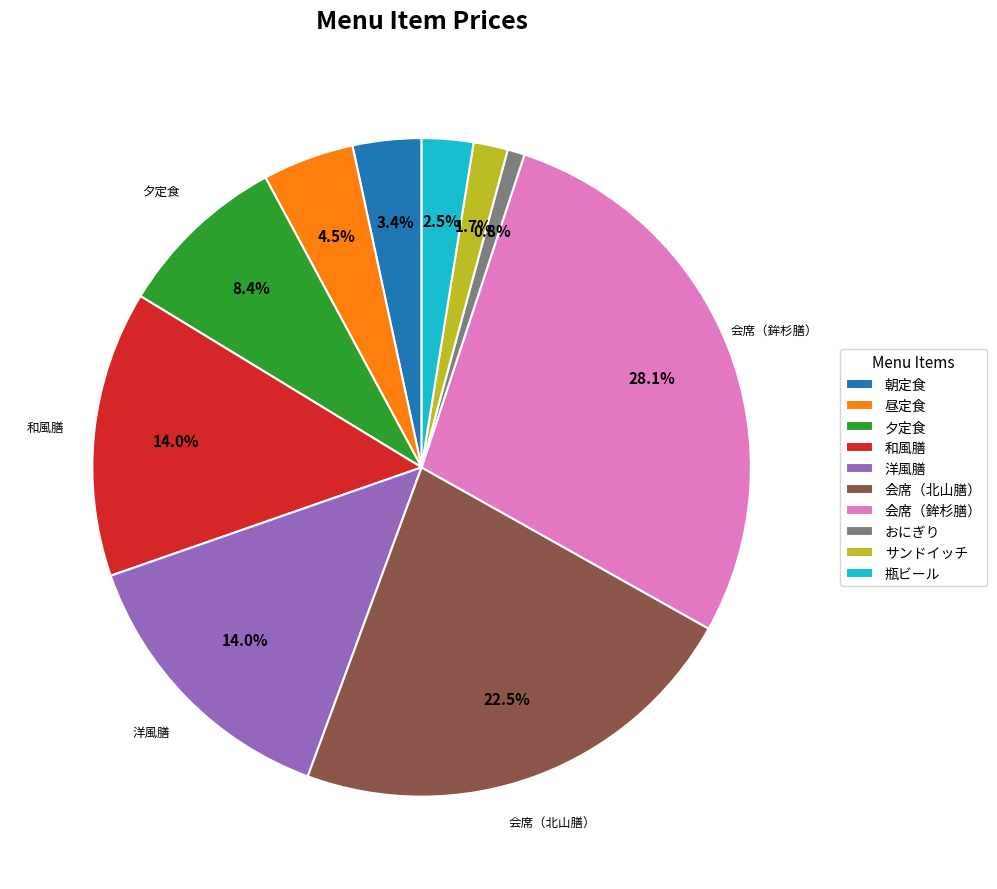

Is there any slice that represents more than half of the pie?

No